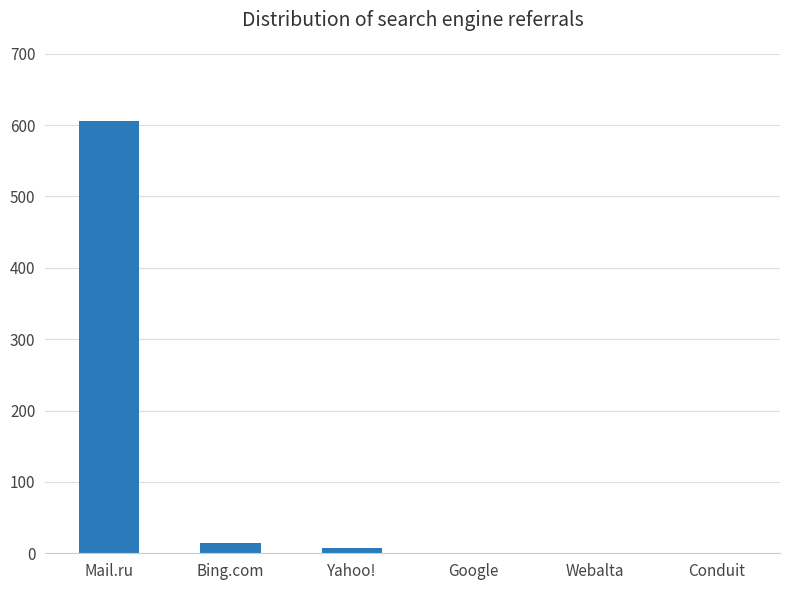

True or false: the data shows 0 at Webalta.

True